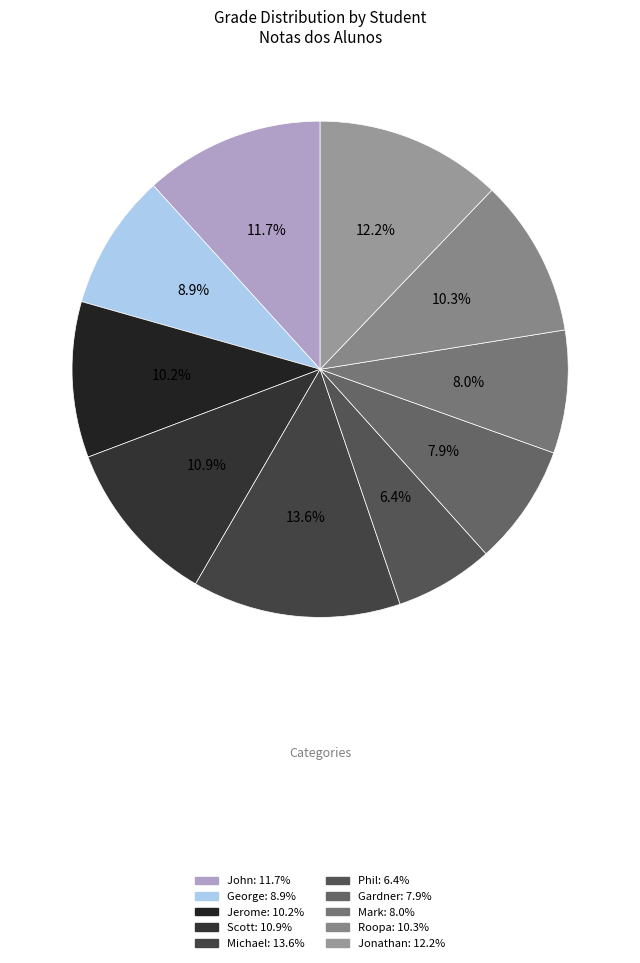

What is the ratio of the value at Jerome to the value at Roopa?

1.0